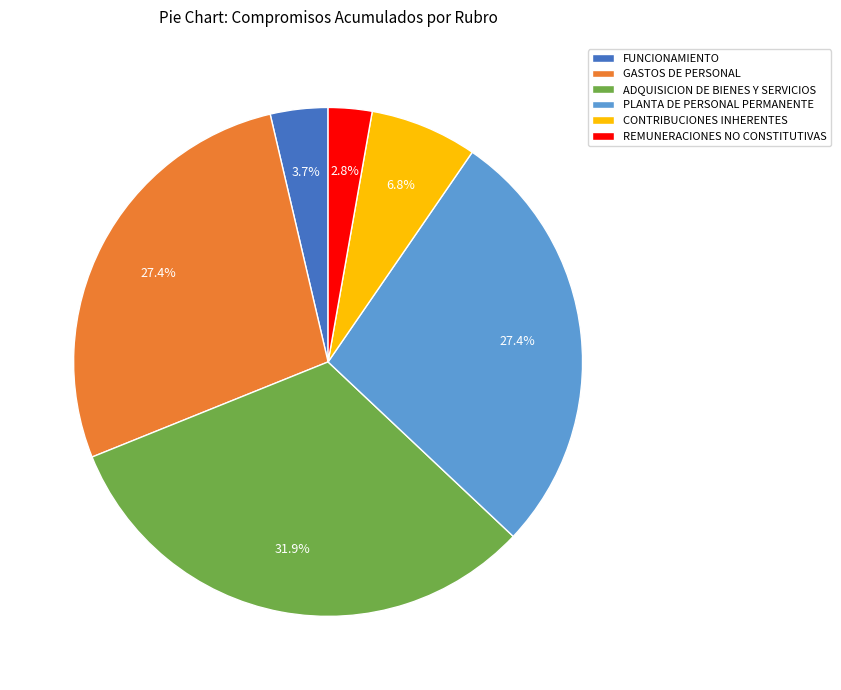

How many slices are in this pie chart?

6